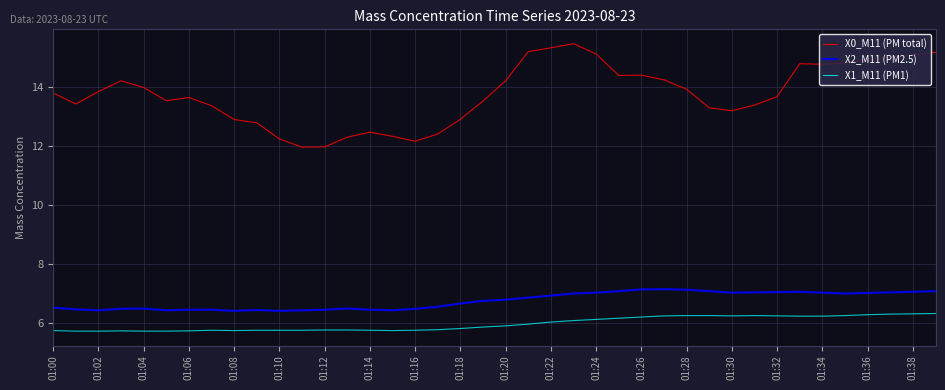

True or false: X2_M11 (PM2.5) and X1_M11 (PM1) intersect in this chart.

False